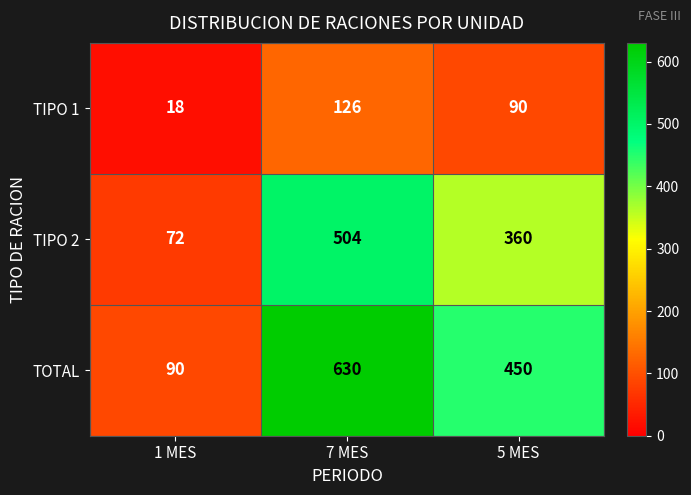

Reading left to right, transcribe all the data shown in this chart.

TIPO 1: 18	126	90
TIPO 2: 72	504	360
TOTAL: 90	630	450